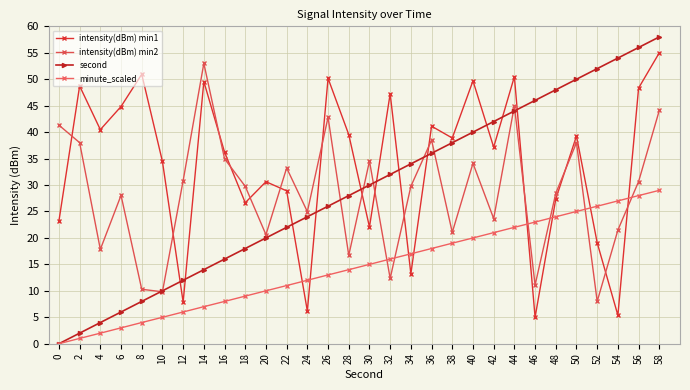

Count the number of data series in this chart.

4